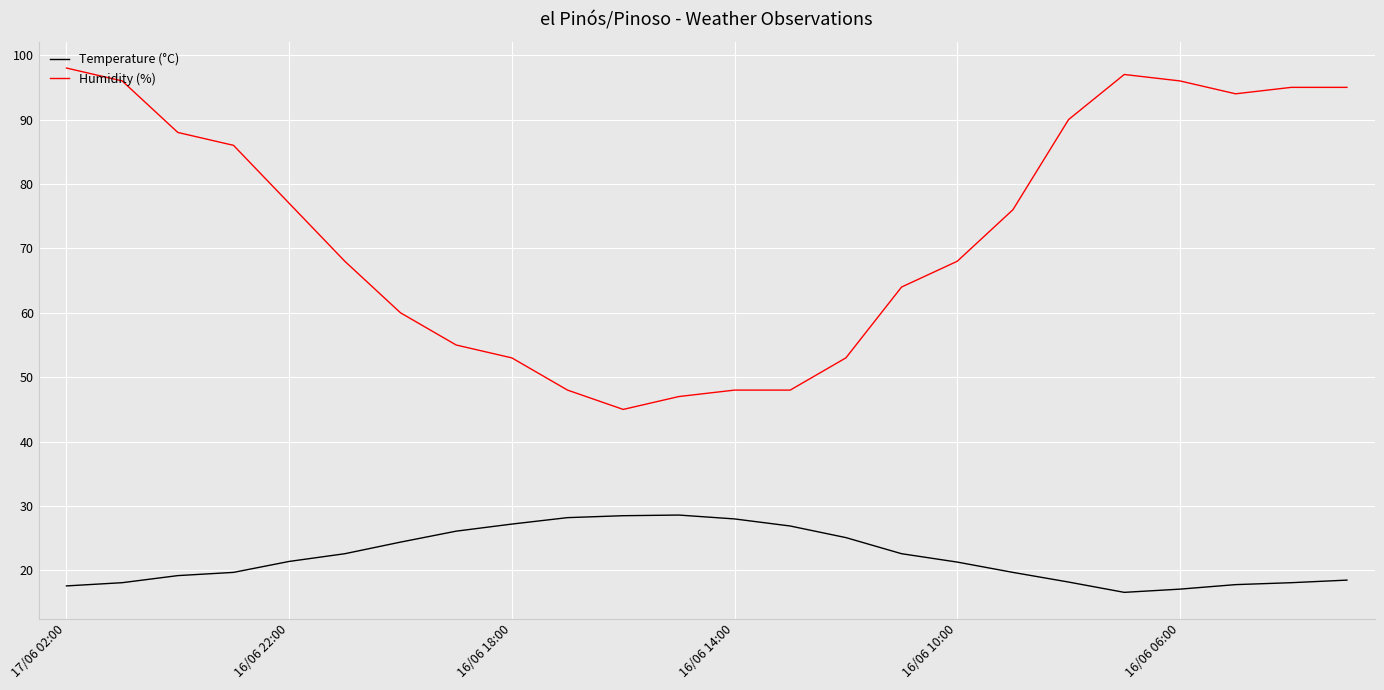

What is the greatest value displayed?

98.0